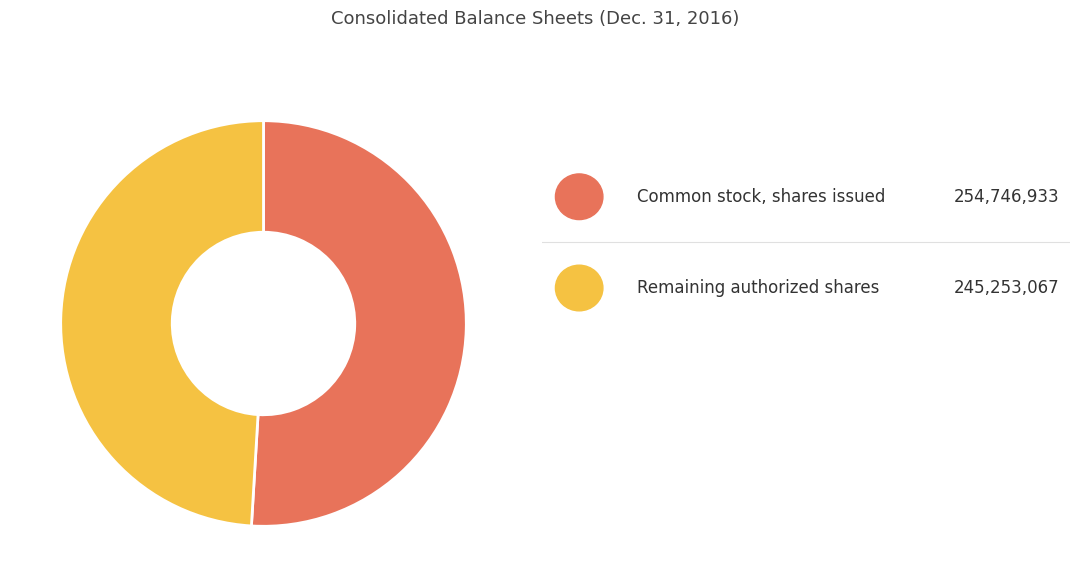

Is there a majority slice in this chart?

Yes